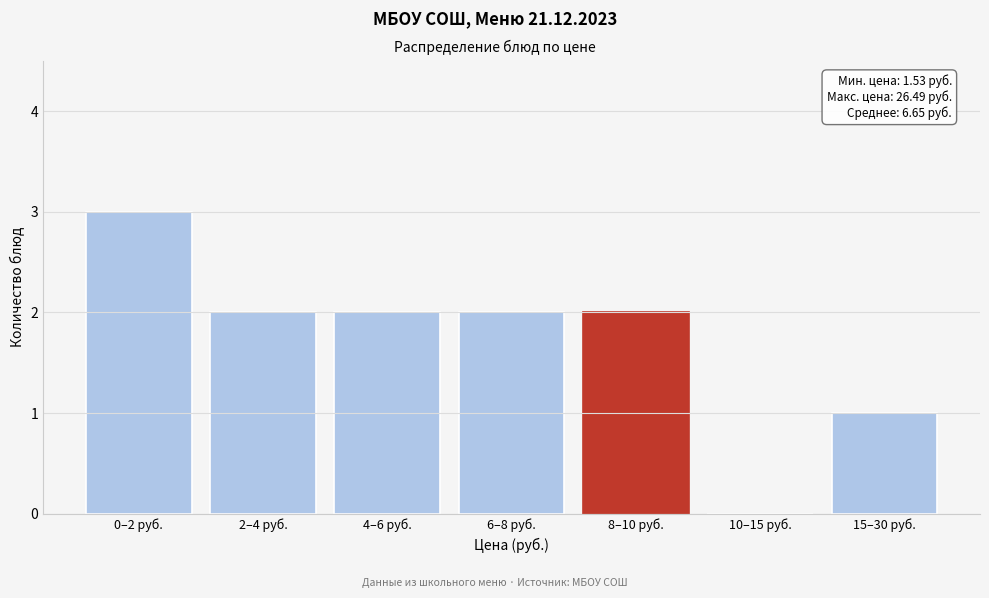

Reading left to right, extract all data points from this chart.

0–2 руб.=3	2–4 руб.=2	4–6 руб.=2	6–8 руб.=2	8–10 руб.=2	10–15 руб.=0	15–30 руб.=1